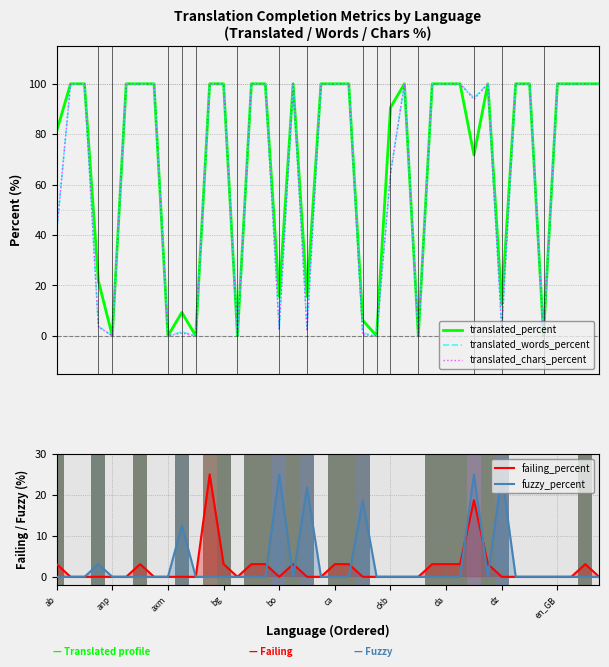

How many distinct data groups are displayed?

5